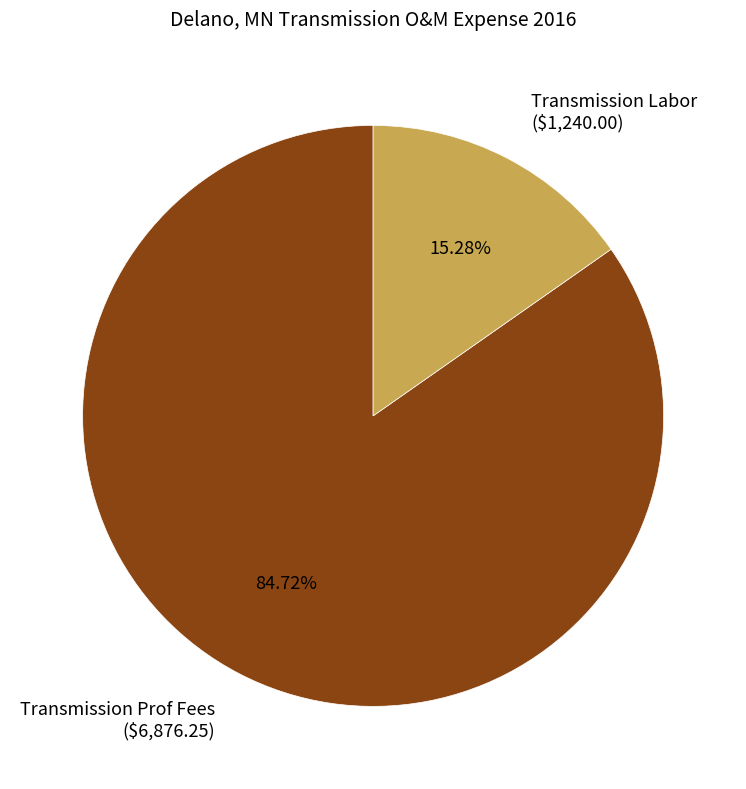

Which has a higher value, Transmission Prof Fees or Transmission Labor?

Transmission Prof Fees